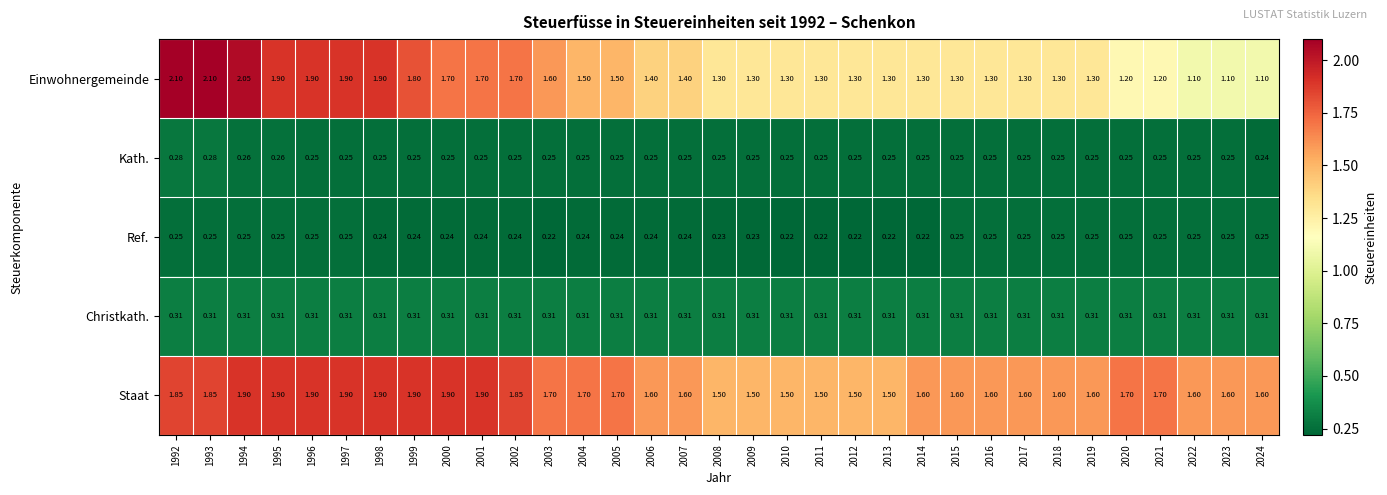

At how many categories does at least one series exceed 1?

33